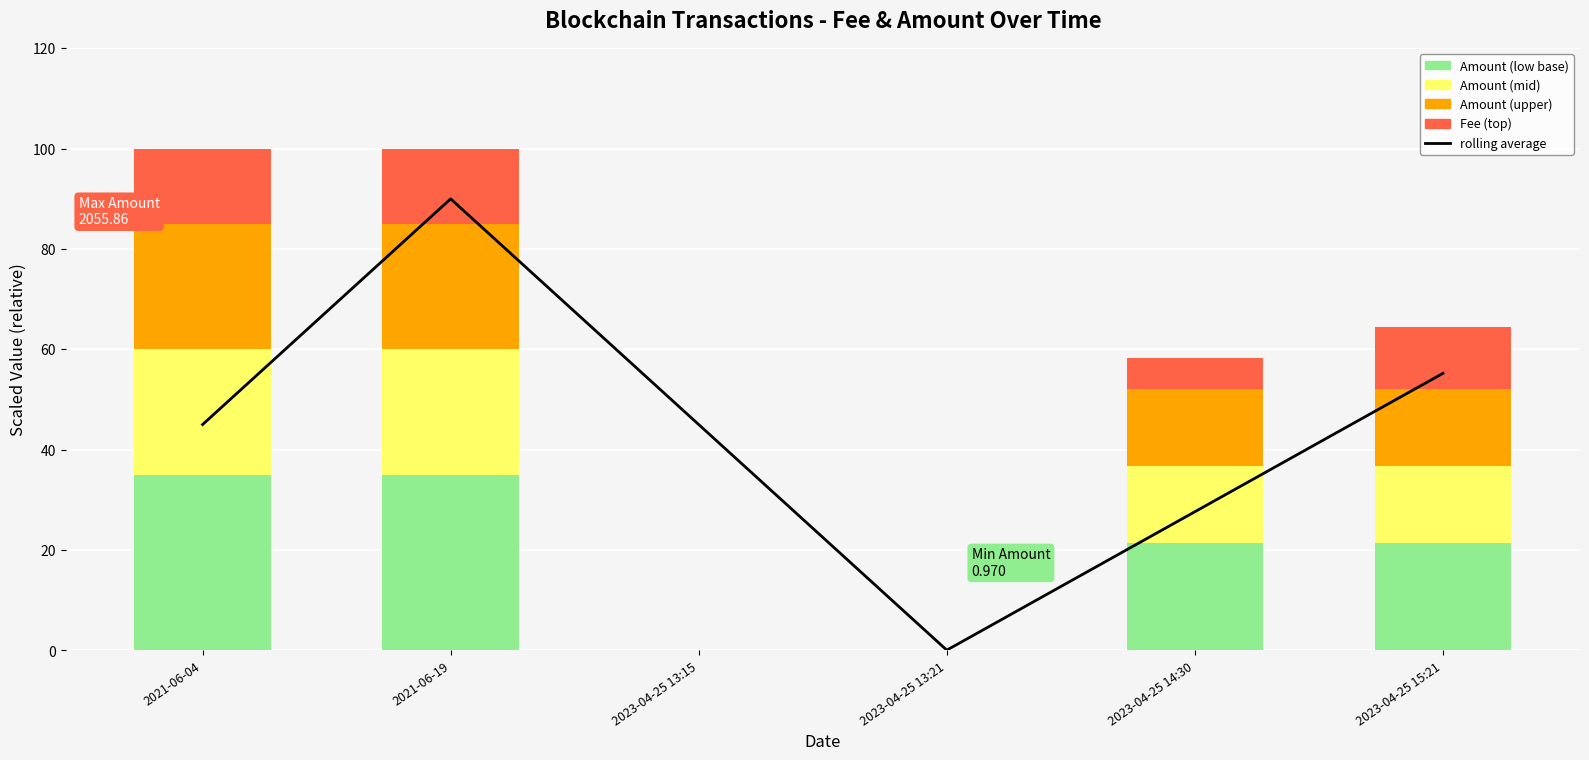

Reading right to left, transcribe all the data shown in this chart.

55.2	27.6	0.0	45.0	90.0	45.0